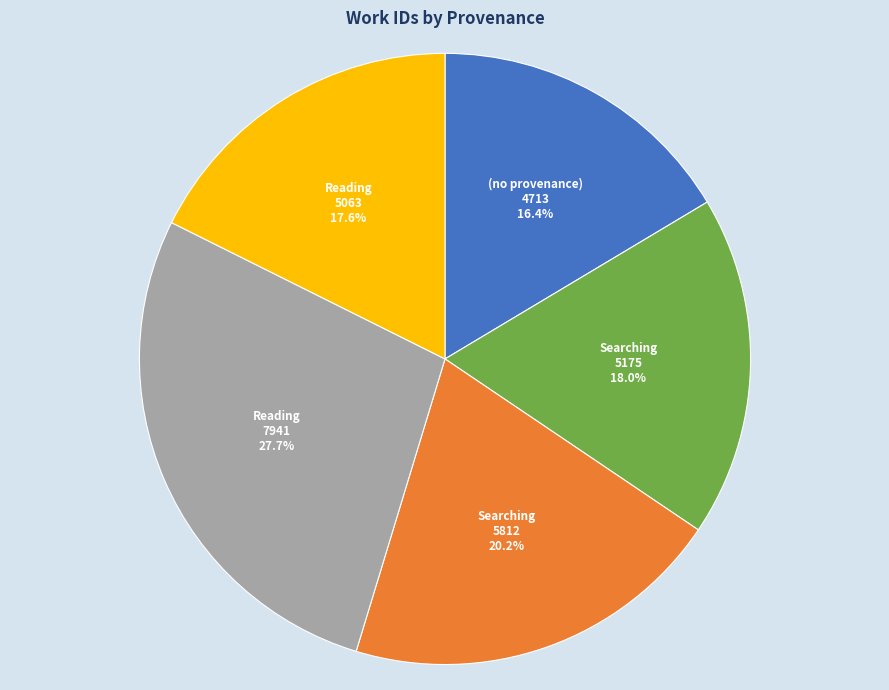

Is there a majority slice in this chart?

No